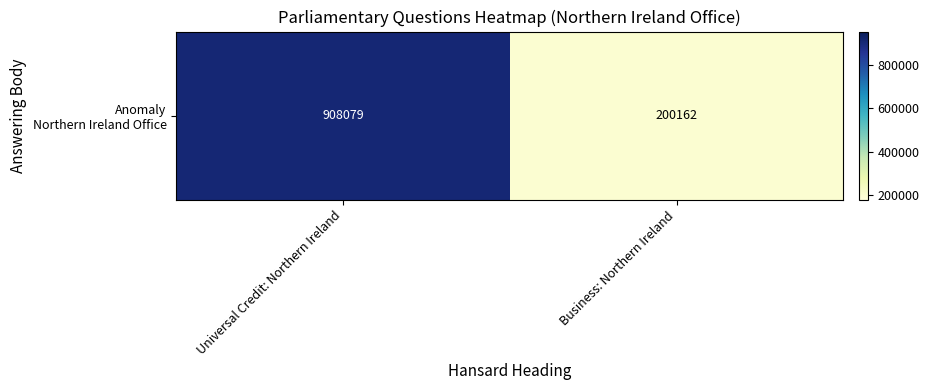

What is the maximum value shown in the chart?

908079